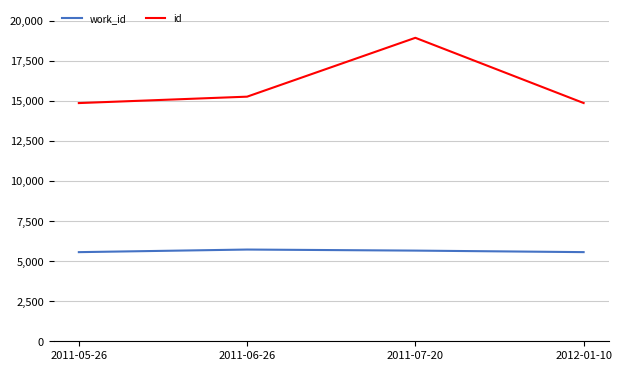

What is the lowest value of the id series?

14864